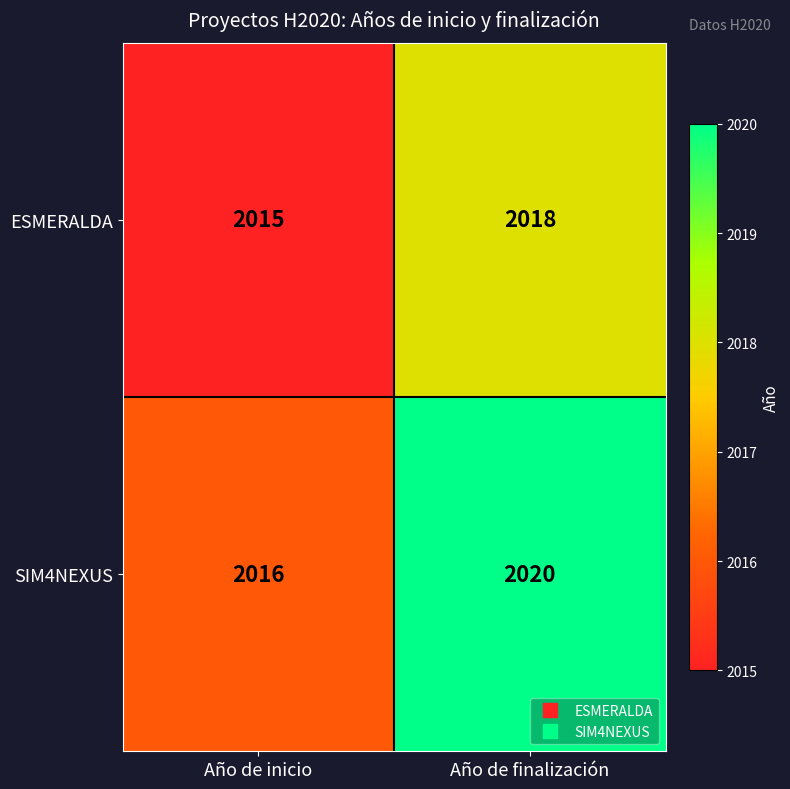

Between Año de inicio and Año de finalización, which series saw the biggest shift?

SIM4NEXUS